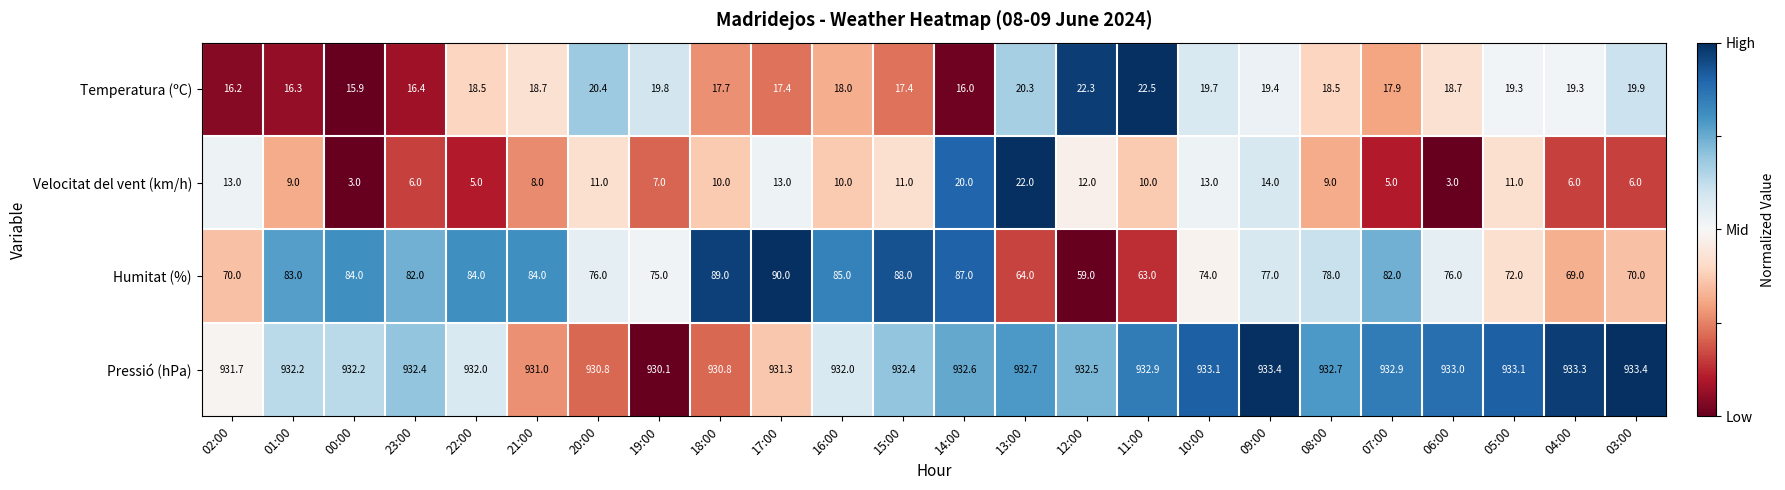

At which category is the sum across all series the highest?

14:00